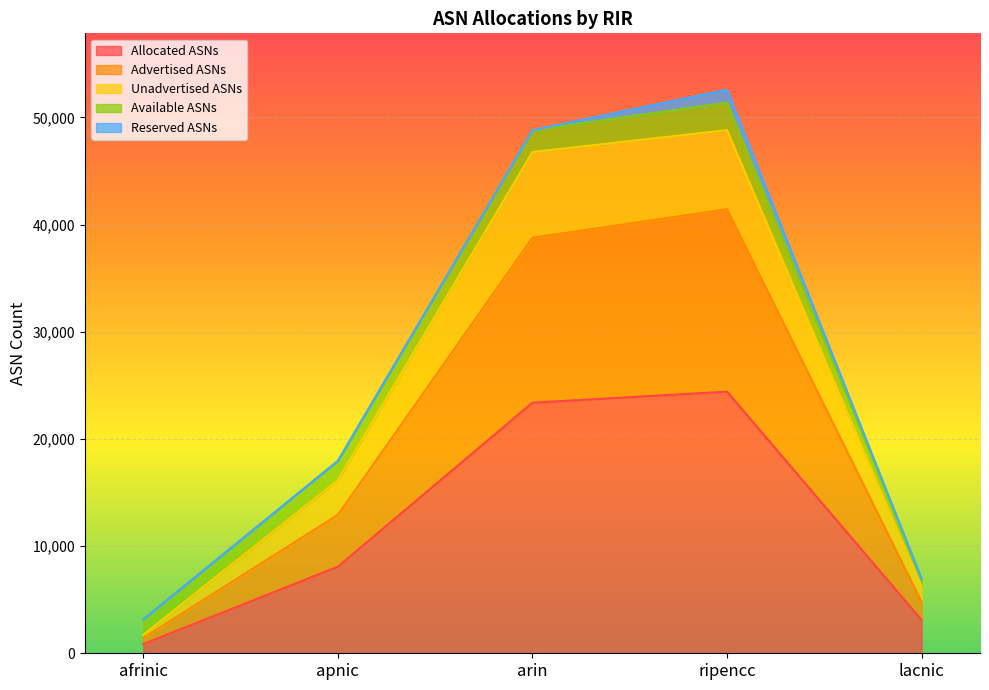

What is the label of the 3rd point from the left?

arin